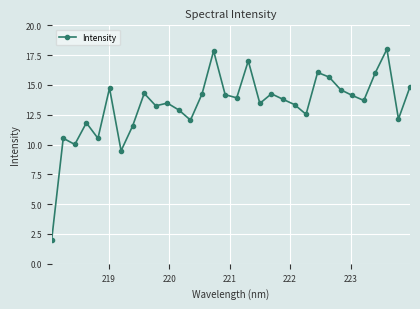

What is the greatest value displayed?

18.0